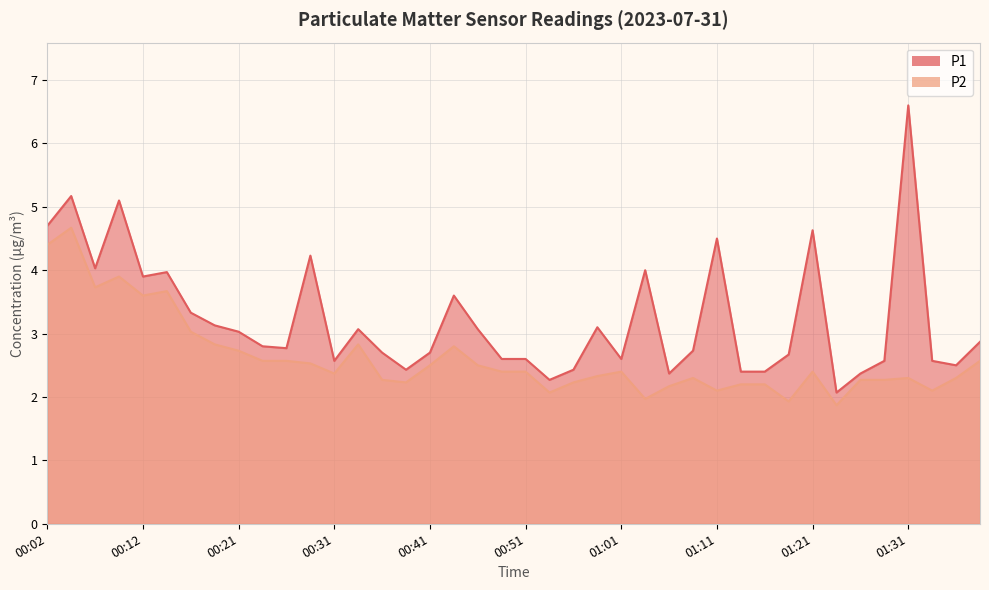

What are all the series names shown in the legend?

P1, P2